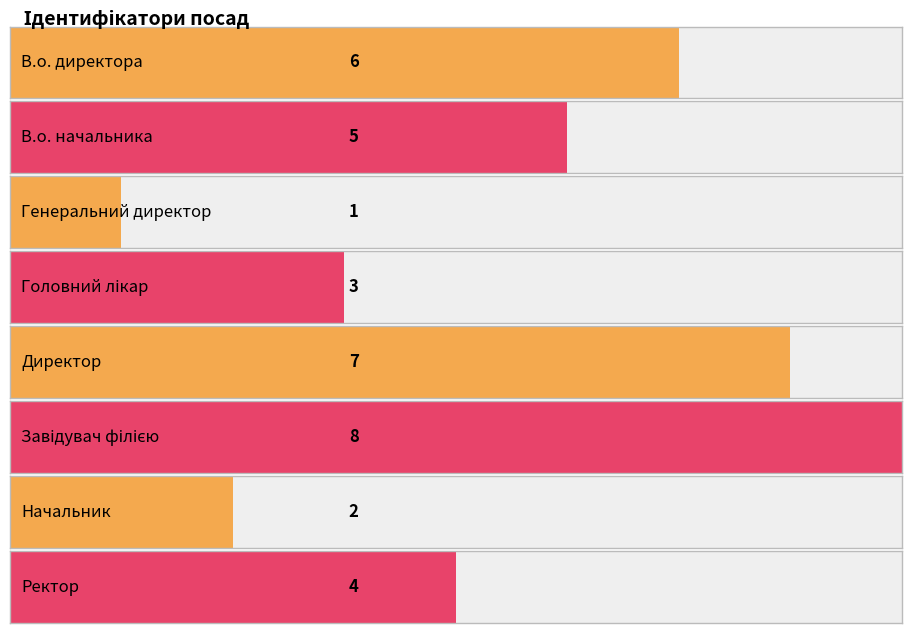

What is the smallest value displayed?

1